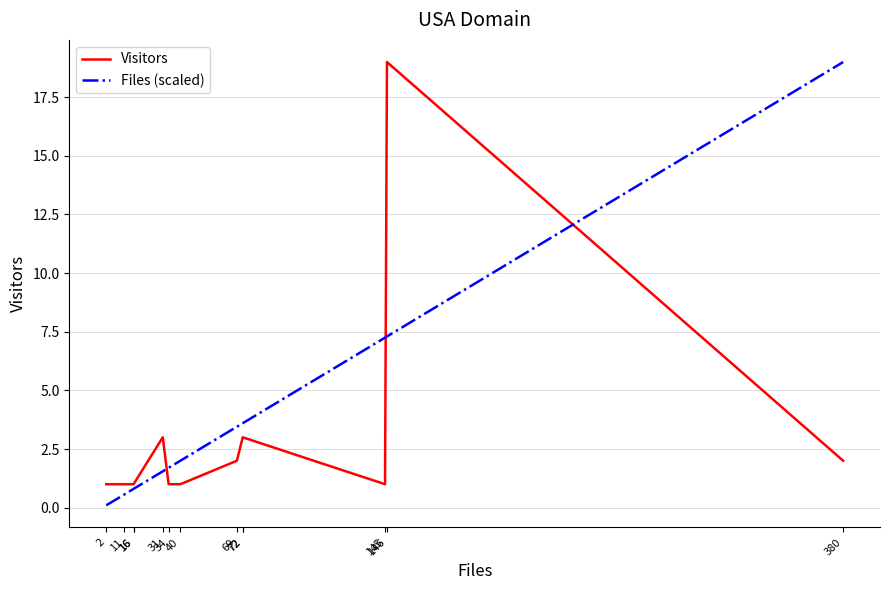

The value of Files (scaled) at 31 is 1.6. True or false?

True